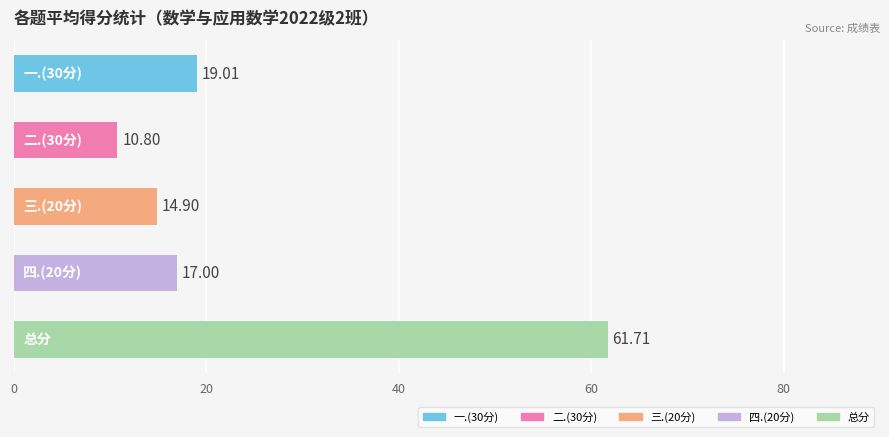

What is the difference between the maximum and minimum values?

50.9